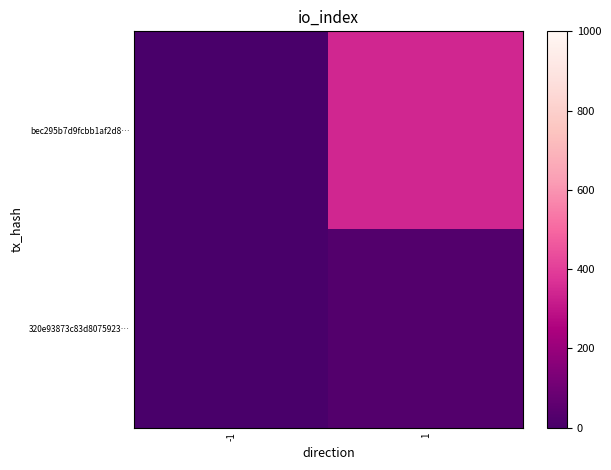

Count the number of data series in this chart.

2